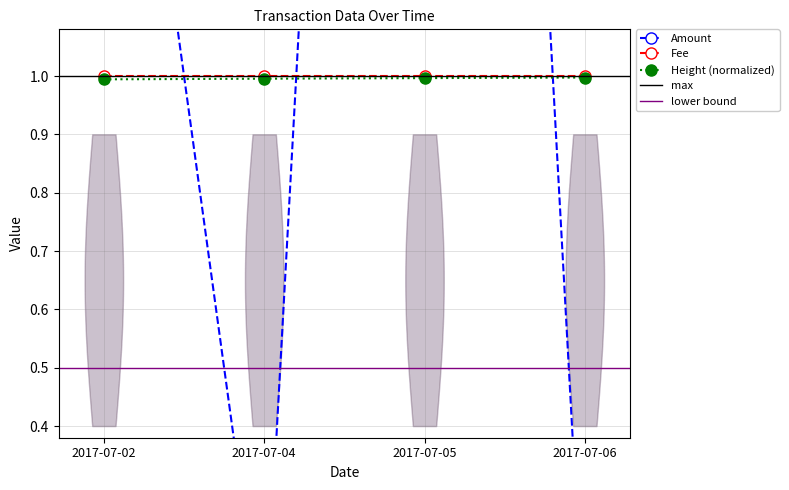

What is the lowest value of the Height (normalized) series?

1.0